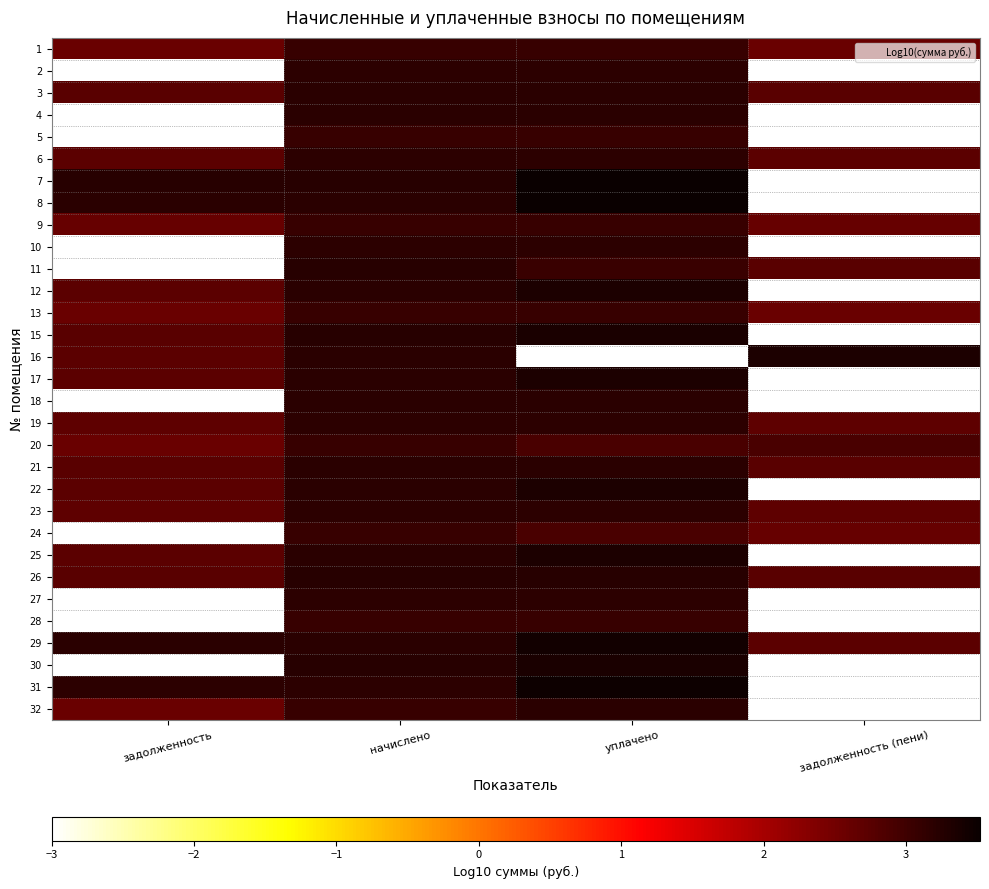

Which has a higher value, задолженность (пени) or задолженность?

задолженность (пени)